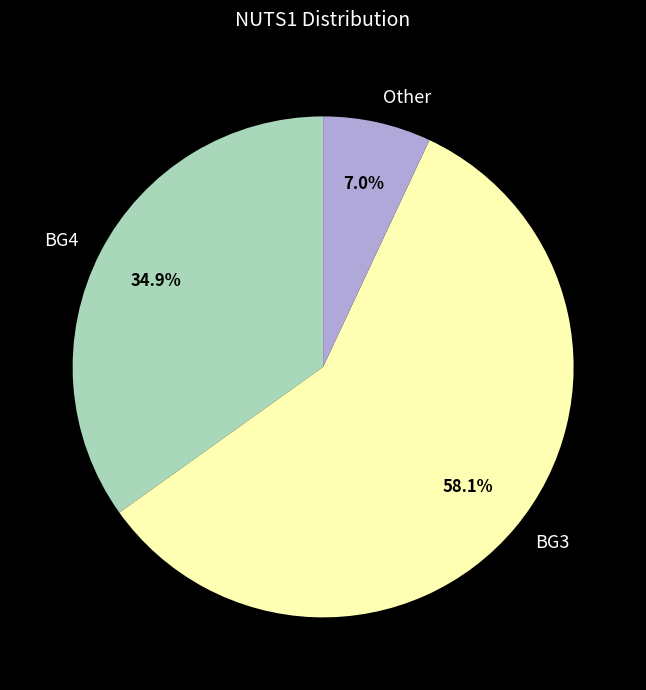

What percentage do BG3 and BG4 together represent?

93.0%